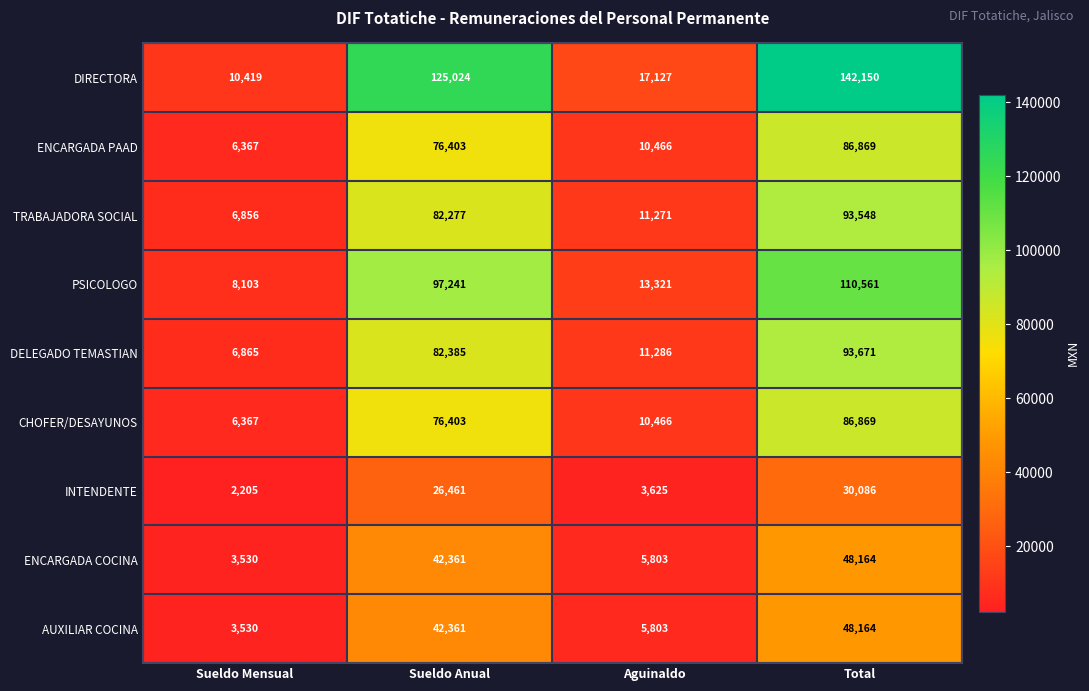

What is the difference between the second highest and second lowest values in the INTENDENTE series?

22836